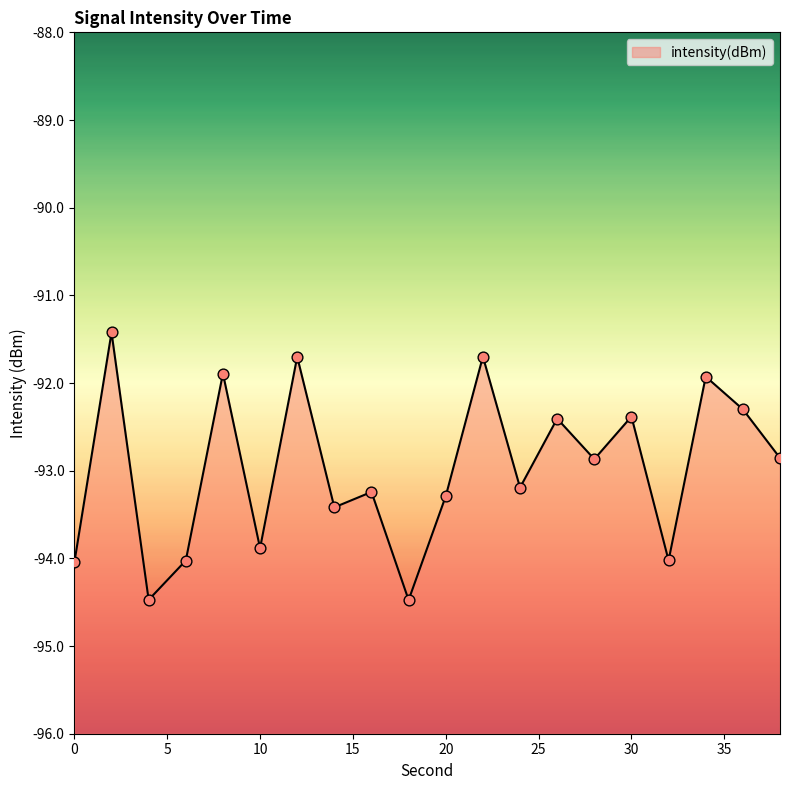

What is the change in value from 0 to 30?

+1.7